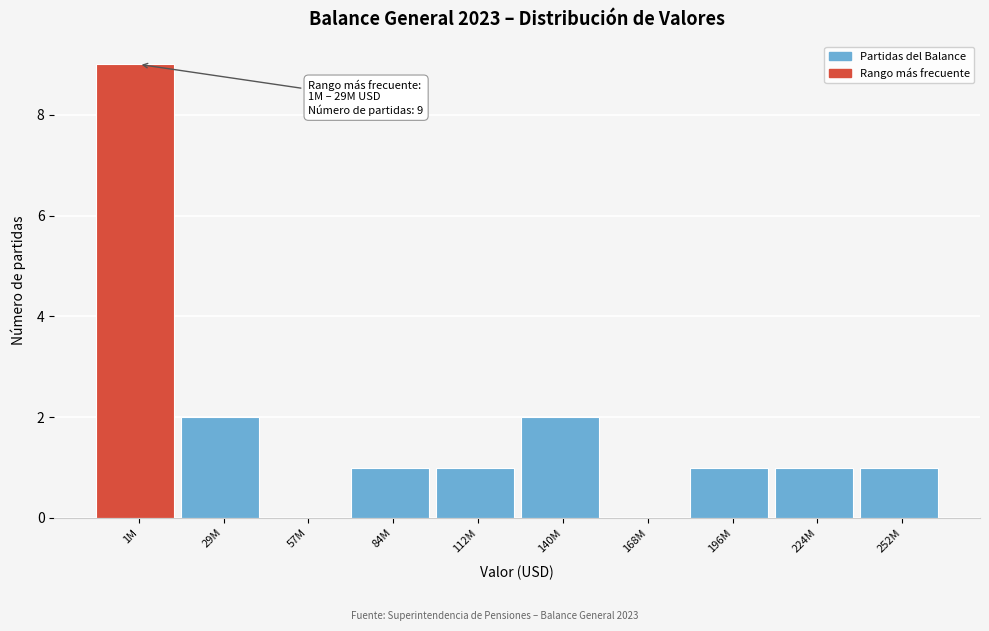

Reading right to left, list all the values displayed in this chart.

252M=1	224M=1	196M=1	168M=0	140M=2	112M=1	84M=1	57M=0	29M=2	1M=9